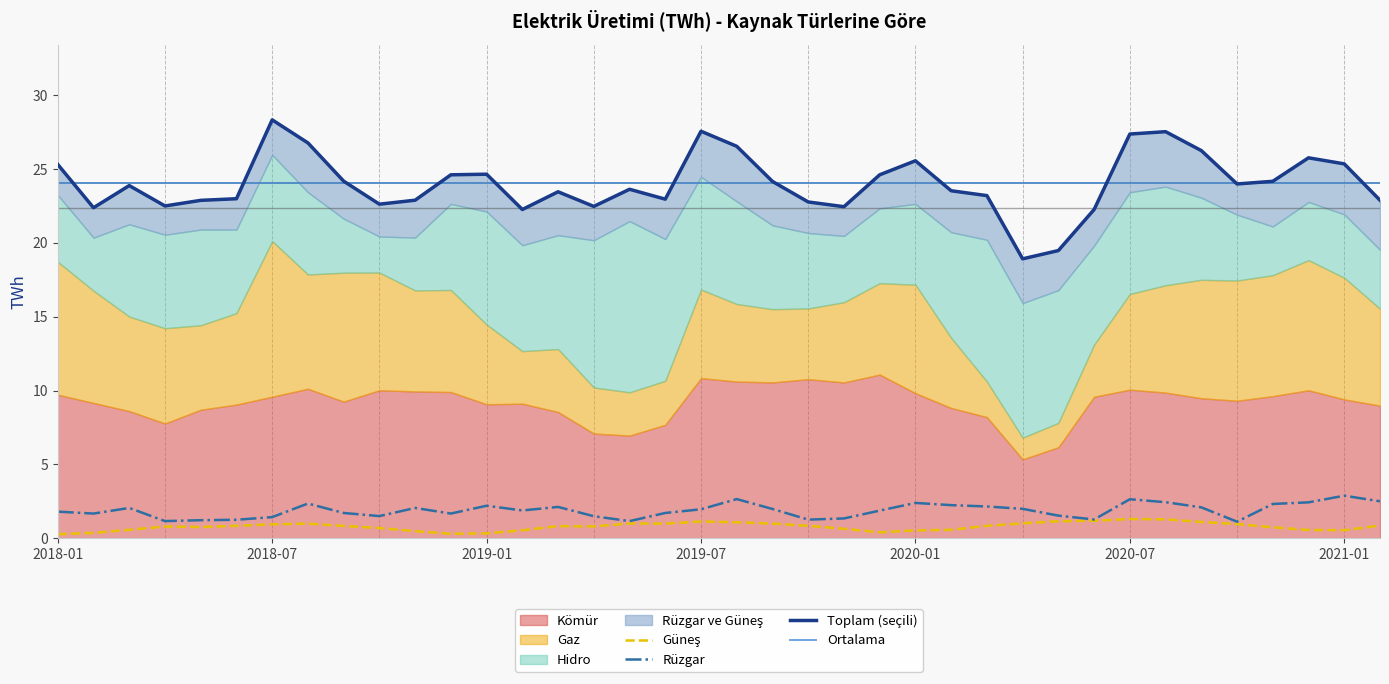

True or false: Rüzgar and Ortalama intersect in this chart.

False